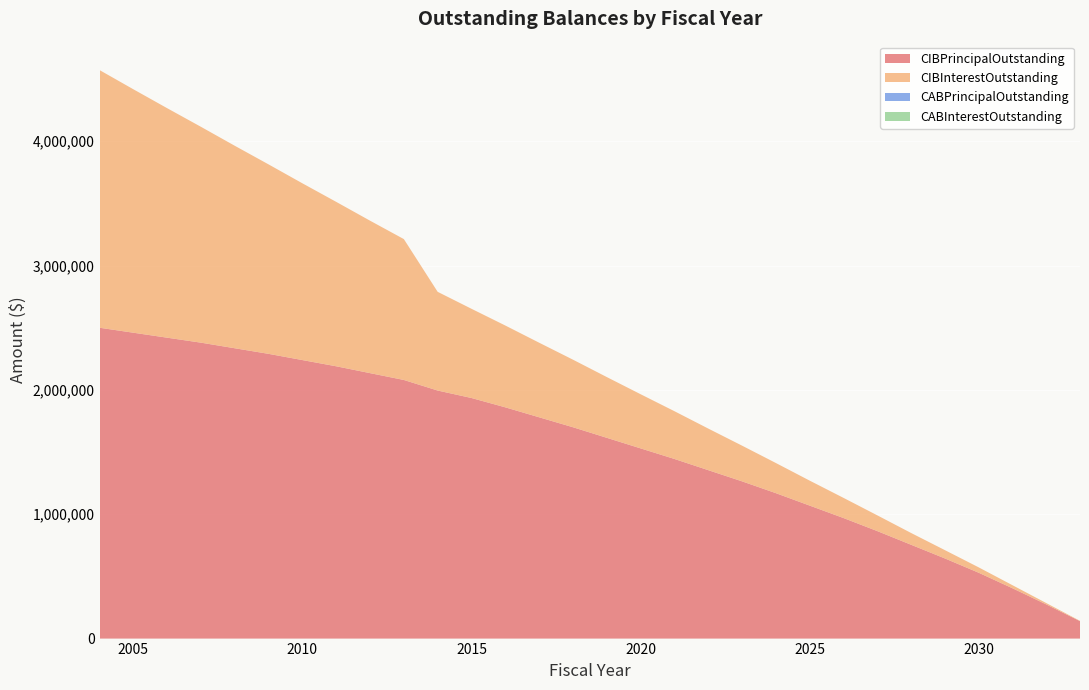

Reading left to right, extract all data points from this chart.

CIBPrincipalOutstanding: 2004=2500000.0	2005=2460000.0	2006=2420000.0	2007=2380000.0	2008=2335000.0	2009=2290000.0	2010=2240000.0	2011=2190000.0	2012=2135000.0	2013=2080000.0	2014=1995000.0	2015=1935000.0	2016=1860000.0	2017=1780000.0	2018=1700000.0	2019=1615000.0	2020=1530000.0	2021=1445000.0	2022=1355000.0	2023=1265000.0	2024=1170000.0	2025=1070000.0	2026=970000.0	2027=865000.0	2028=755000.0	2029=645000.0	2030=530000.0	2031=405000.0	2032=275000.0	2033=140000.0
CIBInterestOutstanding: 2004=2072397.5	2005=1957942.5	2006=1845787.5	2007=1735932.5	2008=1628521.2	2009=1523697.5	2010=1421605.0	2011=1322387.5	2012=1226188.8	2013=1133152.5	2014=794028.1	2015=717706.2	2016=658118.8	2017=600081.2	2018=543643.8	2019=488856.2	2020=435768.8	2021=384381.2	2022=334743.8	2023=287356.2	2024=242743.8	2025=201056.2	2026=162368.8	2027=126887.5	2028=94900.0	2029=66900.0	2030=43400.0	2031=24700.0	2032=11100.0	2033=2800.0
CABPrincipalOutstanding: 2004=0.0	2005=0.0	2006=0.0	2007=0.0	2008=0.0	2009=0.0	2010=0.0	2011=0.0	2012=0.0	2013=0.0	2014=0.0	2015=0.0	2016=0.0	2017=0.0	2018=0.0	2019=0.0	2020=0.0	2021=0.0	2022=0.0	2023=0.0	2024=0.0	2025=0.0	2026=0.0	2027=0.0	2028=0.0	2029=0.0	2030=0.0	2031=0.0	2032=0.0	2033=0.0
CABInterestOutstanding: 2004=0.0	2005=0.0	2006=0.0	2007=0.0	2008=0.0	2009=0.0	2010=0.0	2011=0.0	2012=0.0	2013=0.0	2014=0.0	2015=0.0	2016=0.0	2017=0.0	2018=0.0	2019=0.0	2020=0.0	2021=0.0	2022=0.0	2023=0.0	2024=0.0	2025=0.0	2026=0.0	2027=0.0	2028=0.0	2029=0.0	2030=0.0	2031=0.0	2032=0.0	2033=0.0